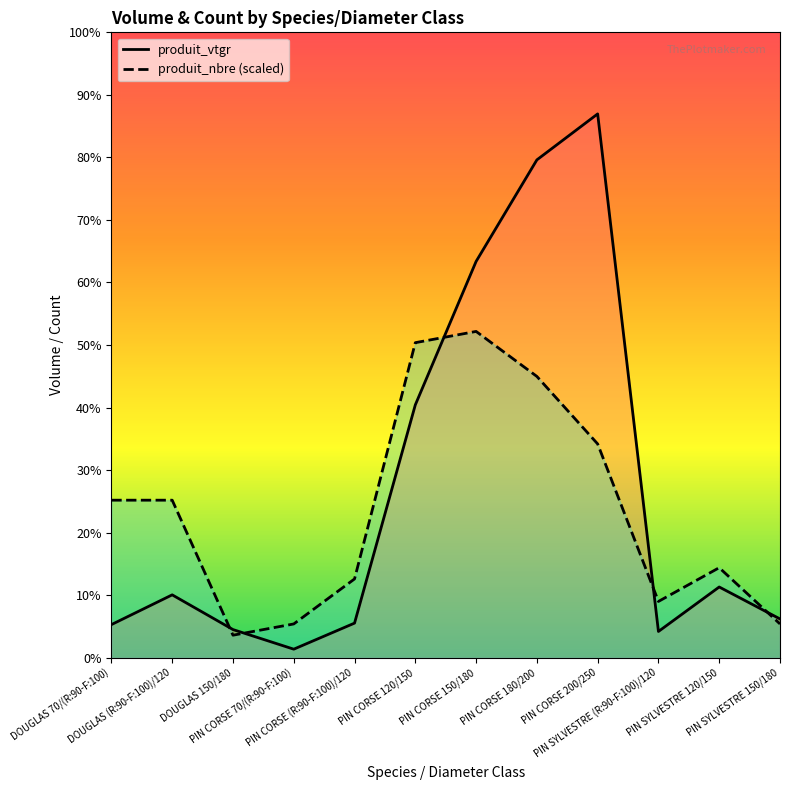

Which series changed the most between PIN CORSE 120/150 and PIN SYLVESTRE 150/180?

produit_nbre (scaled)